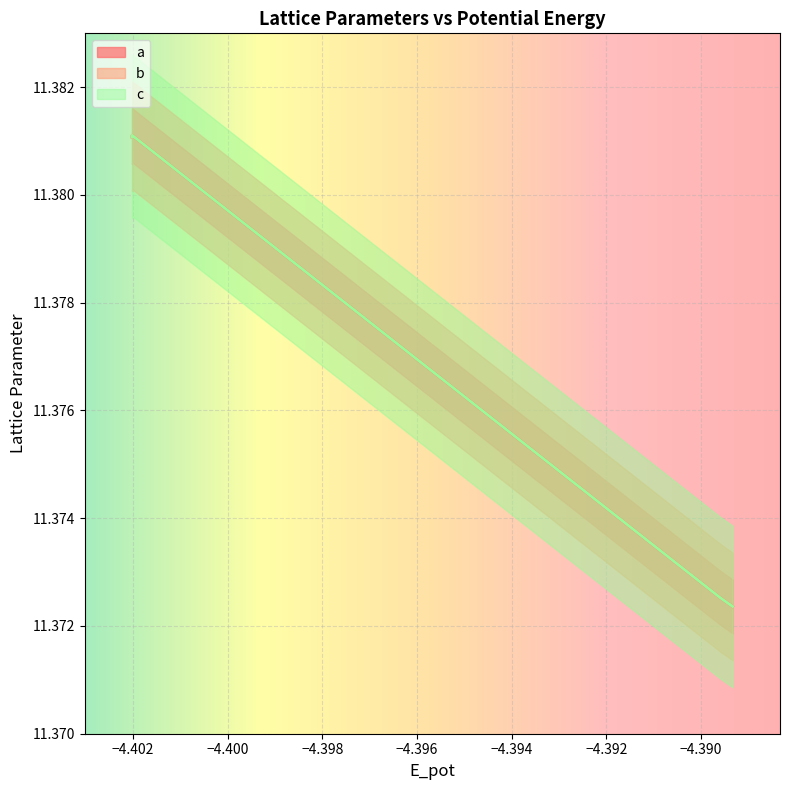

Which series has the largest total across all categories?

a